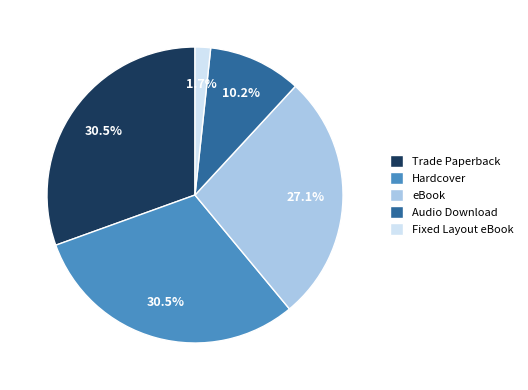

Is eBook the majority of the pie?

No